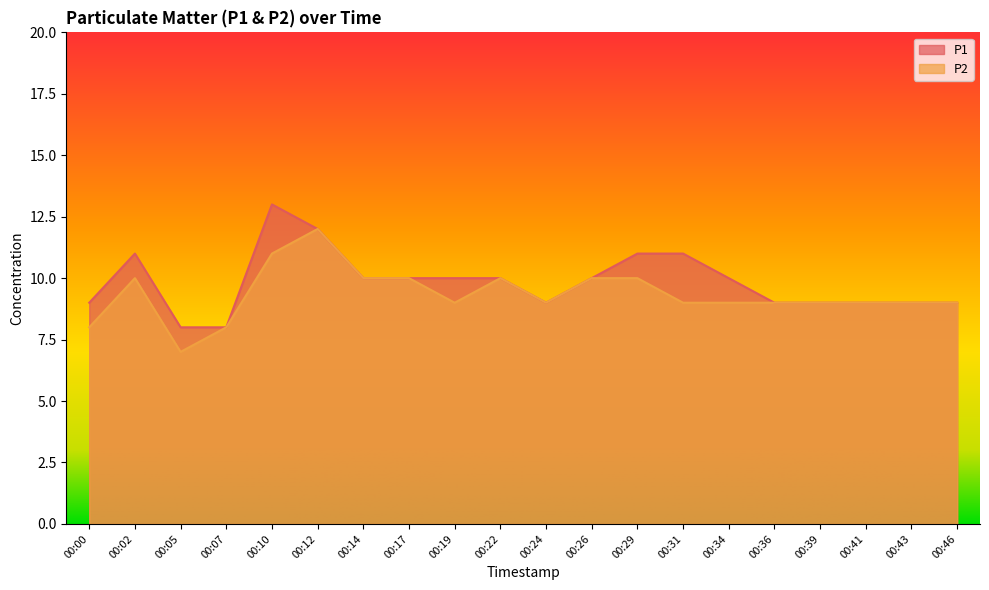

True or false: P2 and P1 cross at least once.

False